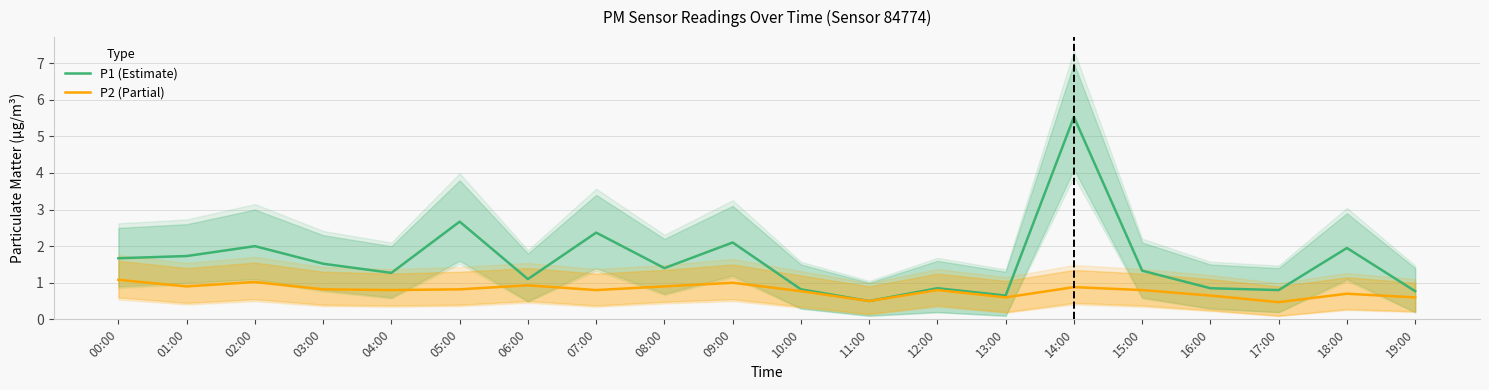

Reading right to left, transcribe all the data shown in this chart.

P1 (Estimate): 19:00=0.8	18:00=1.9	17:00=0.8	16:00=0.8	15:00=1.3	14:00=5.5	13:00=0.7	12:00=0.8	11:00=0.5	10:00=0.8	09:00=2.1	08:00=1.4	07:00=2.4	06:00=1.1	05:00=2.7	04:00=1.3	03:00=1.5	02:00=2.0	01:00=1.7	00:00=1.7
P2 (Partial): 19:00=0.6	18:00=0.7	17:00=0.5	16:00=0.7	15:00=0.8	14:00=0.9	13:00=0.6	12:00=0.8	11:00=0.5	10:00=0.8	09:00=1.0	08:00=0.9	07:00=0.8	06:00=0.9	05:00=0.8	04:00=0.8	03:00=0.8	02:00=1.0	01:00=0.9	00:00=1.1